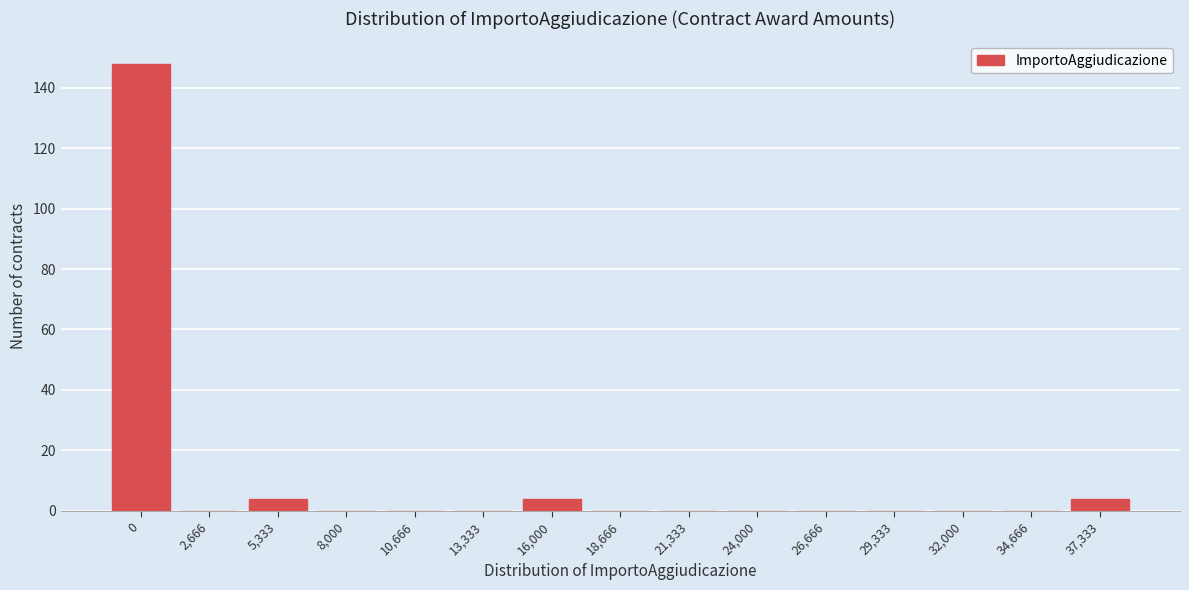

Reading right to left, extract all data points from this chart.

37,333=4	34,666=0	32,000=0	29,333=0	26,666=0	24,000=0	21,333=0	18,666=0	16,000=4	13,333=0	10,666=0	8,000=0	5,333=4	2,666=0	0=148